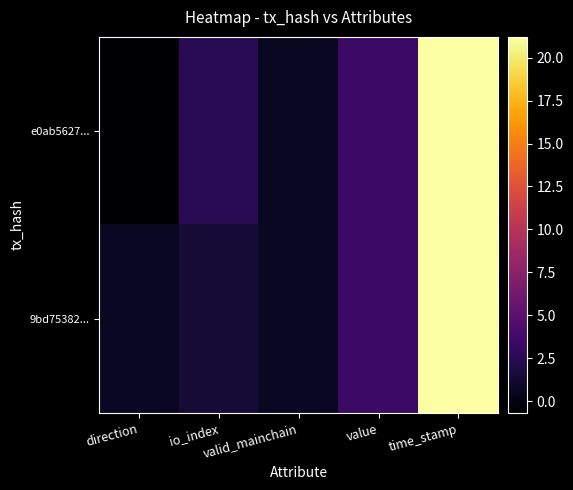

Reading left to right, list all the values displayed in this chart.

e0ab5627...: direction=-0.7	io_index=2.5	valid_mainchain=0.7	value=3.4	time_stamp=21.2
9bd75382...: direction=0.7	io_index=1.4	valid_mainchain=0.7	value=3.4	time_stamp=21.2